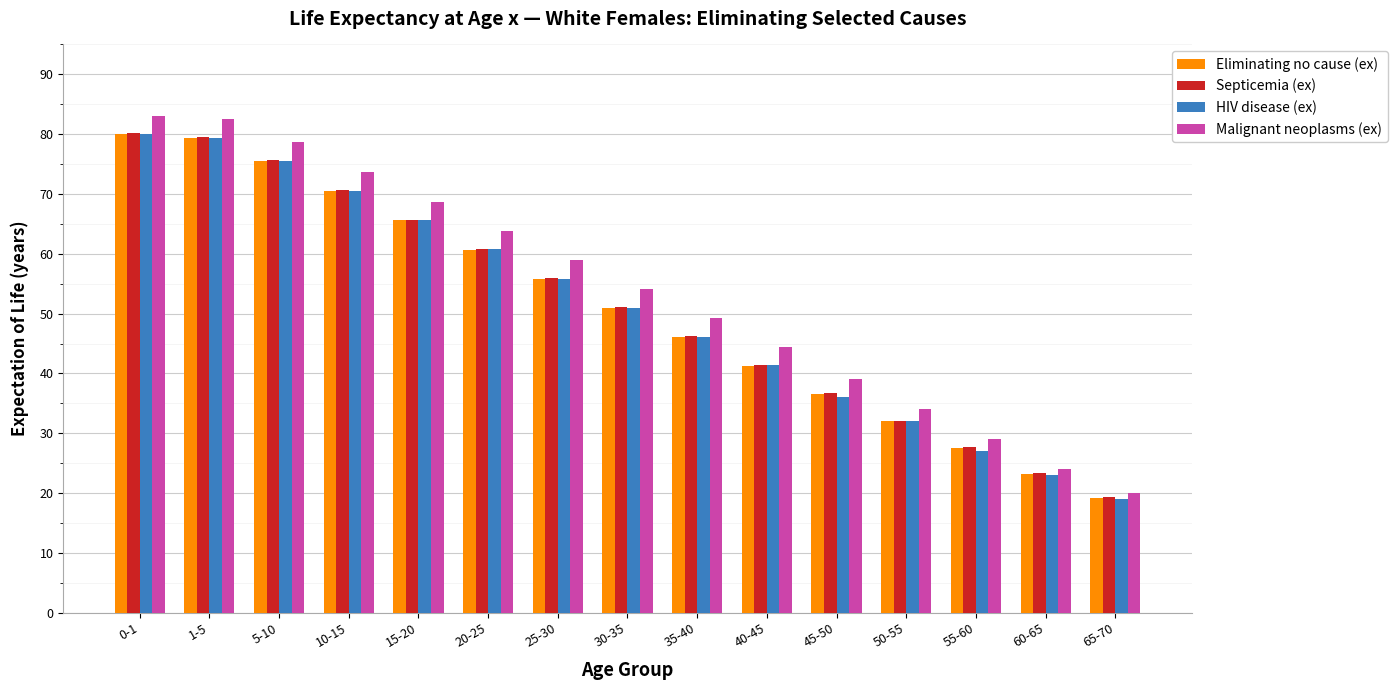

What value does the Septicemia (ex) series have at 35-40?

46.2